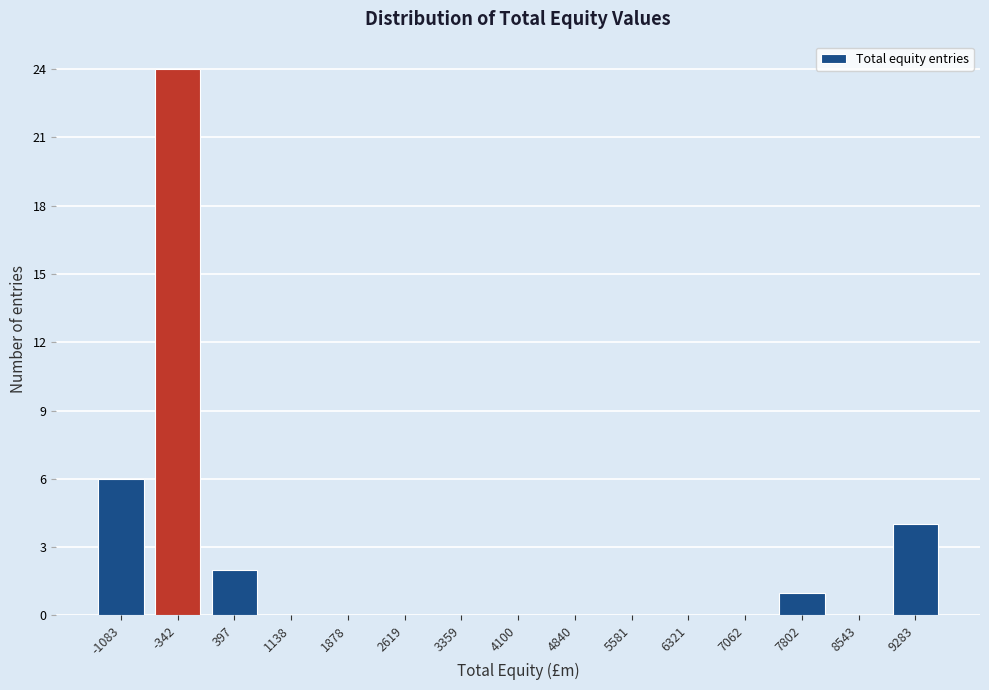

Reading right to left, transcribe all the data shown in this chart.

9283=4	8543=0	7802=1	7062=0	6321=0	5581=0	4840=0	4100=0	3359=0	2619=0	1878=0	1138=0	397=2	-342=24	-1083=6